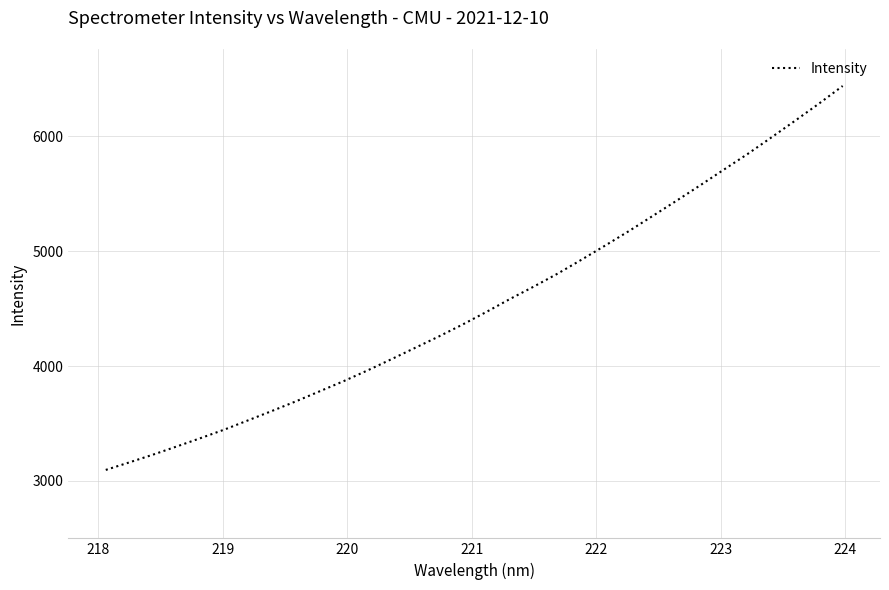

What is the minimum value shown in the chart?

3096.0